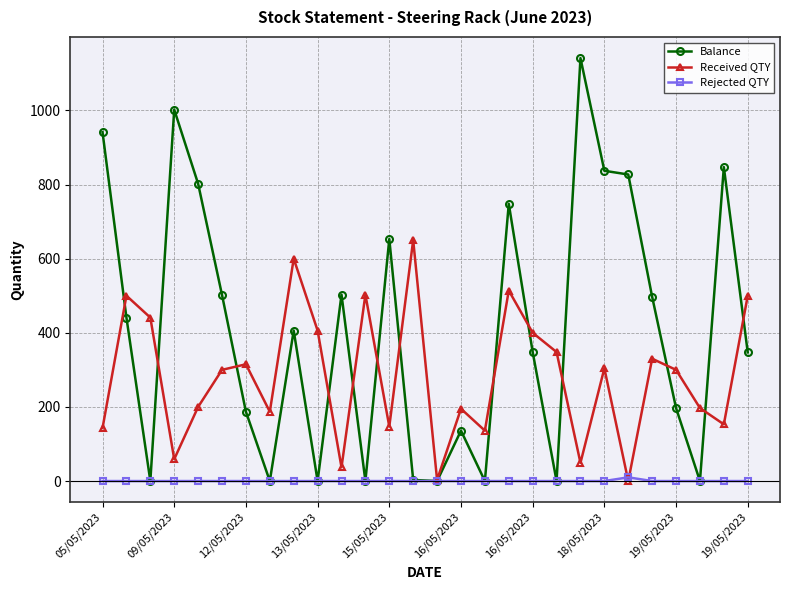

What is the highest value of the Balance series?

1141